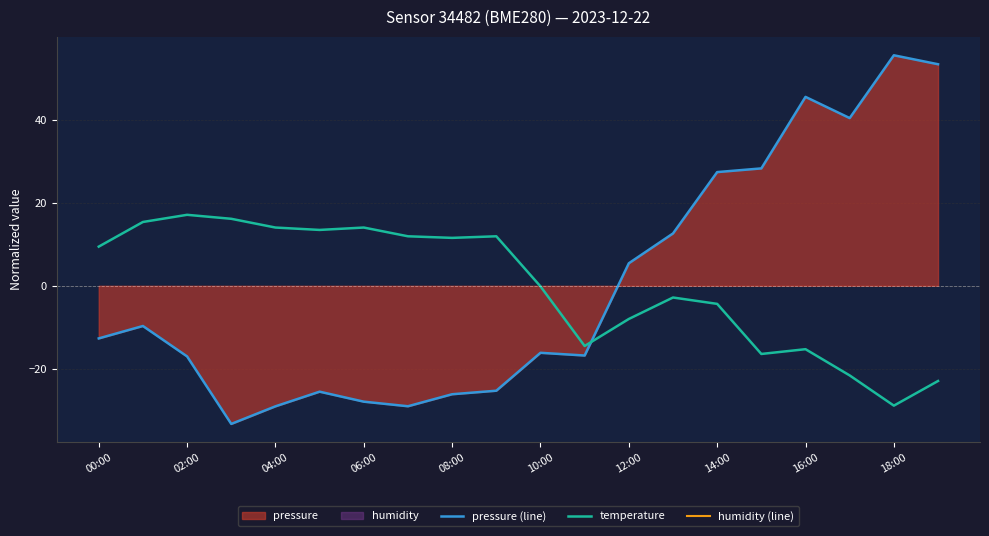

How many distinct data groups are displayed?

3